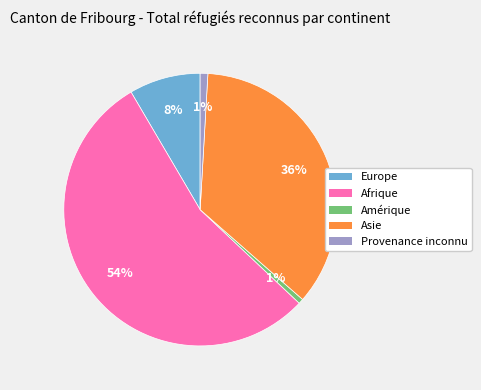

Between Asie and Amérique, which is larger?

Asie